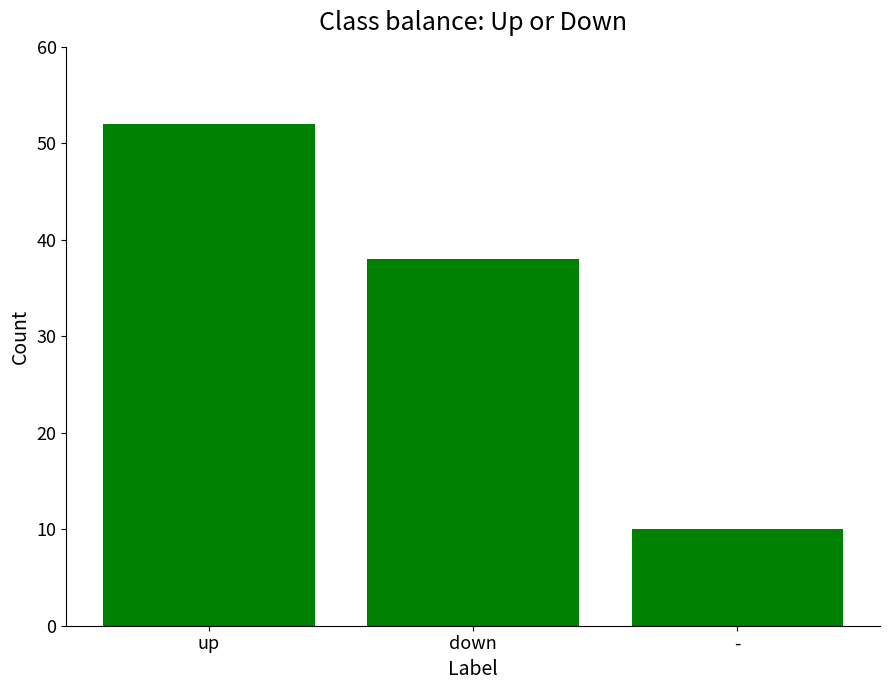

Which category has the lowest value across all series?

-